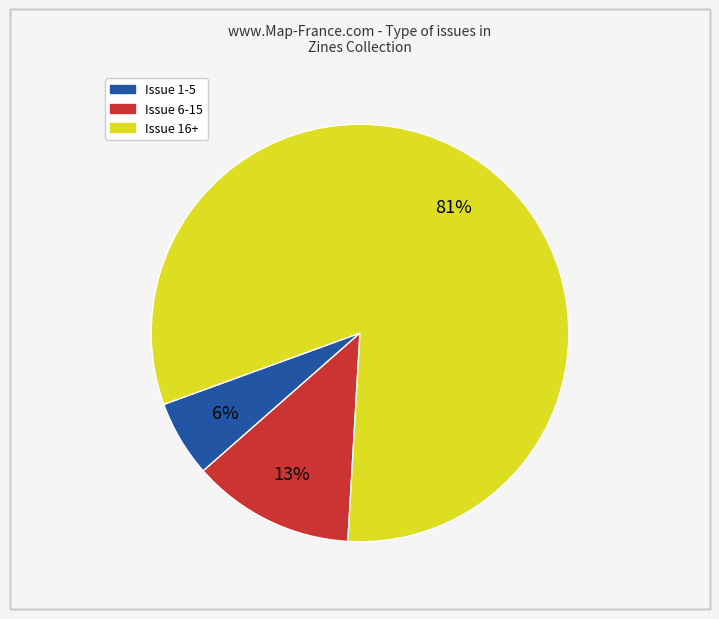

How many slices are in this pie chart?

3